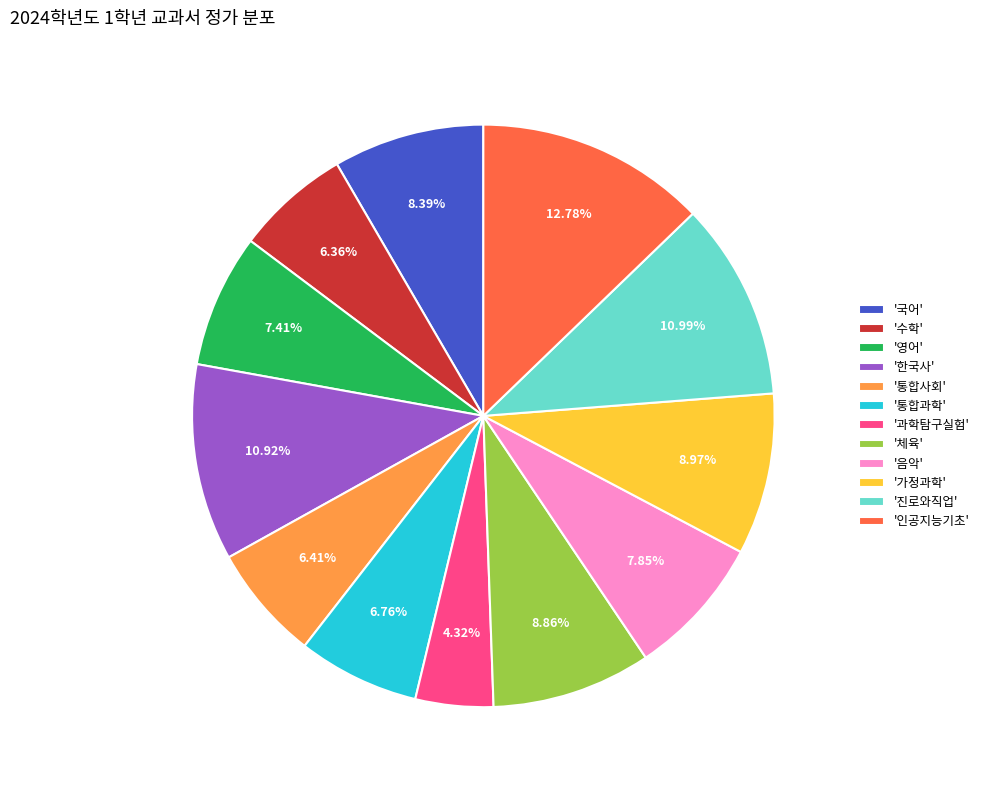

What is the ratio of the value at '수학' to the value at '음악'?

0.8